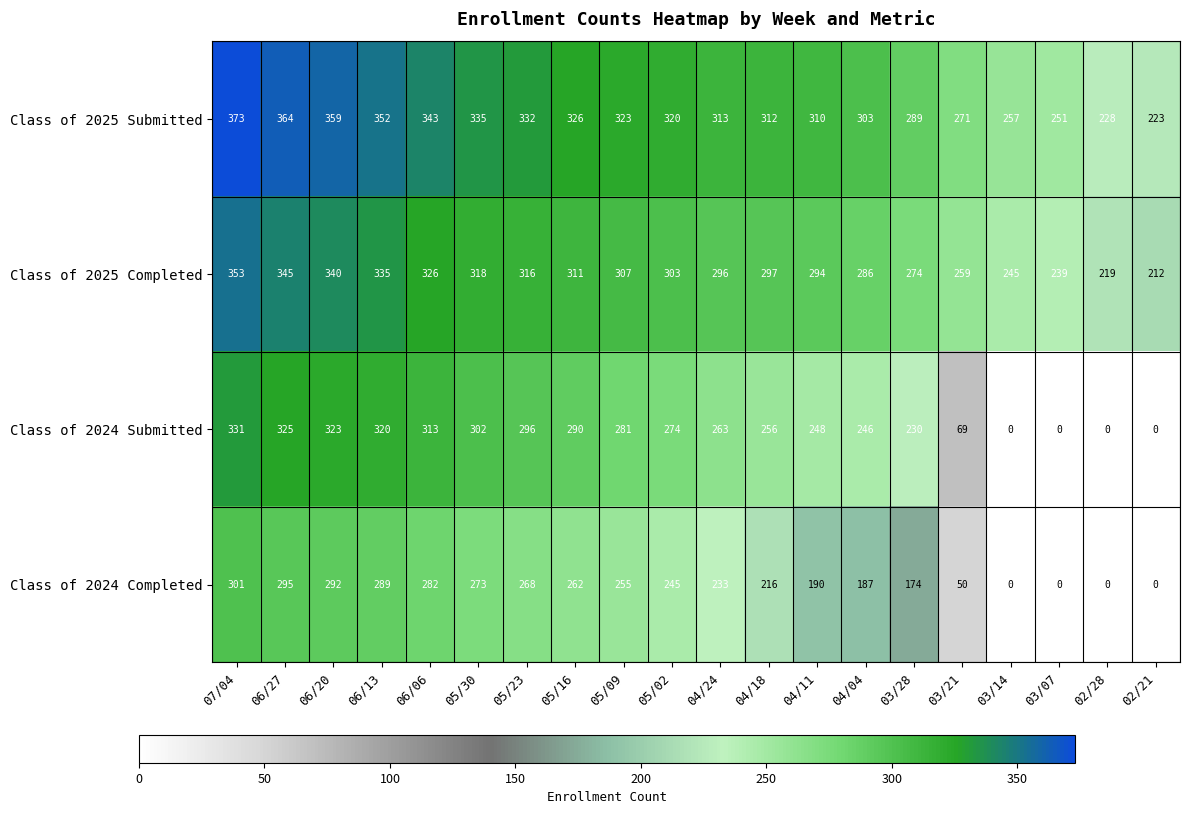

Is it true that Class of 2025 Completed equals 219 at 02/28?

True